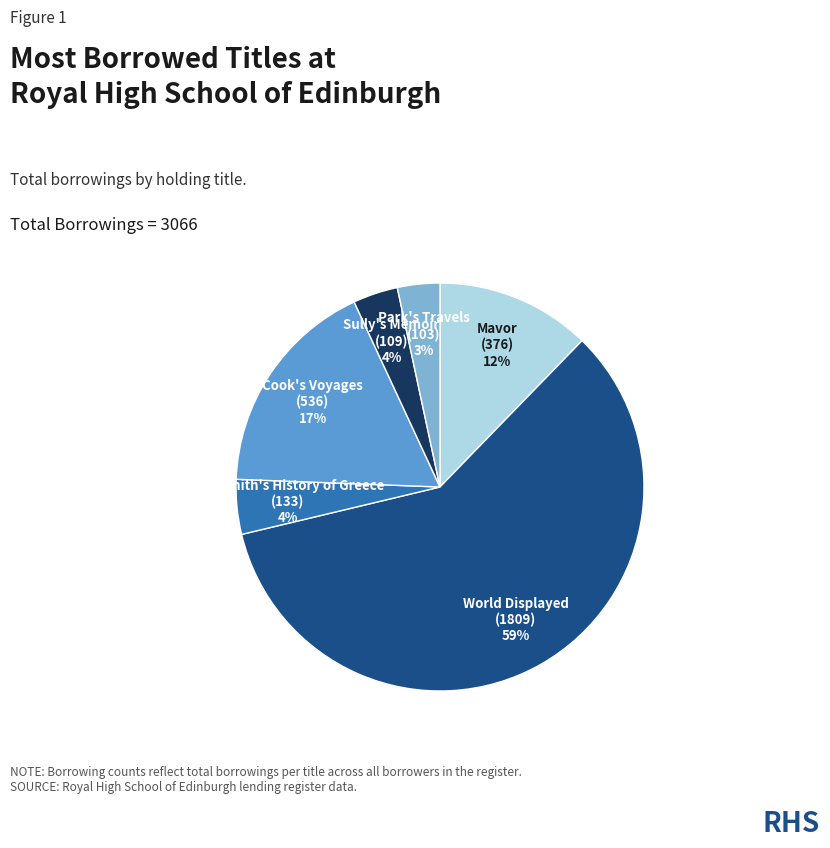

What is the largest slice in the pie chart?

World Displayed